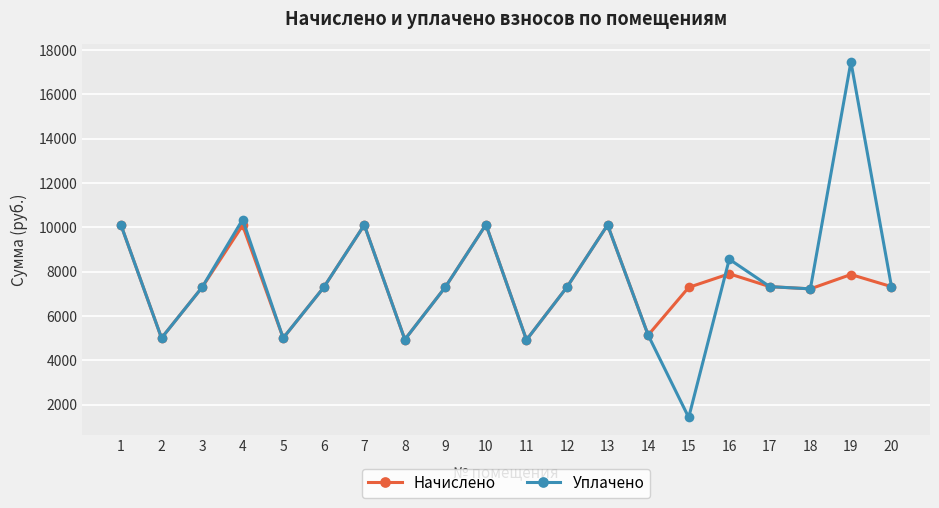

In Уплачено, how many points are lower than both neighbors (excluding endpoints)?

6